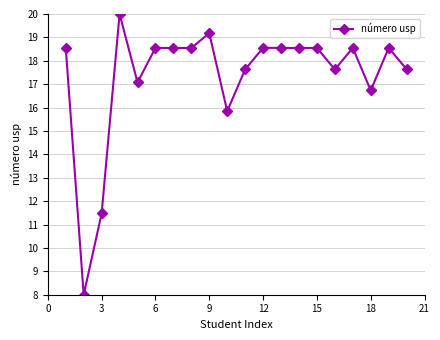

What is the maximum value shown in the chart?

20.0